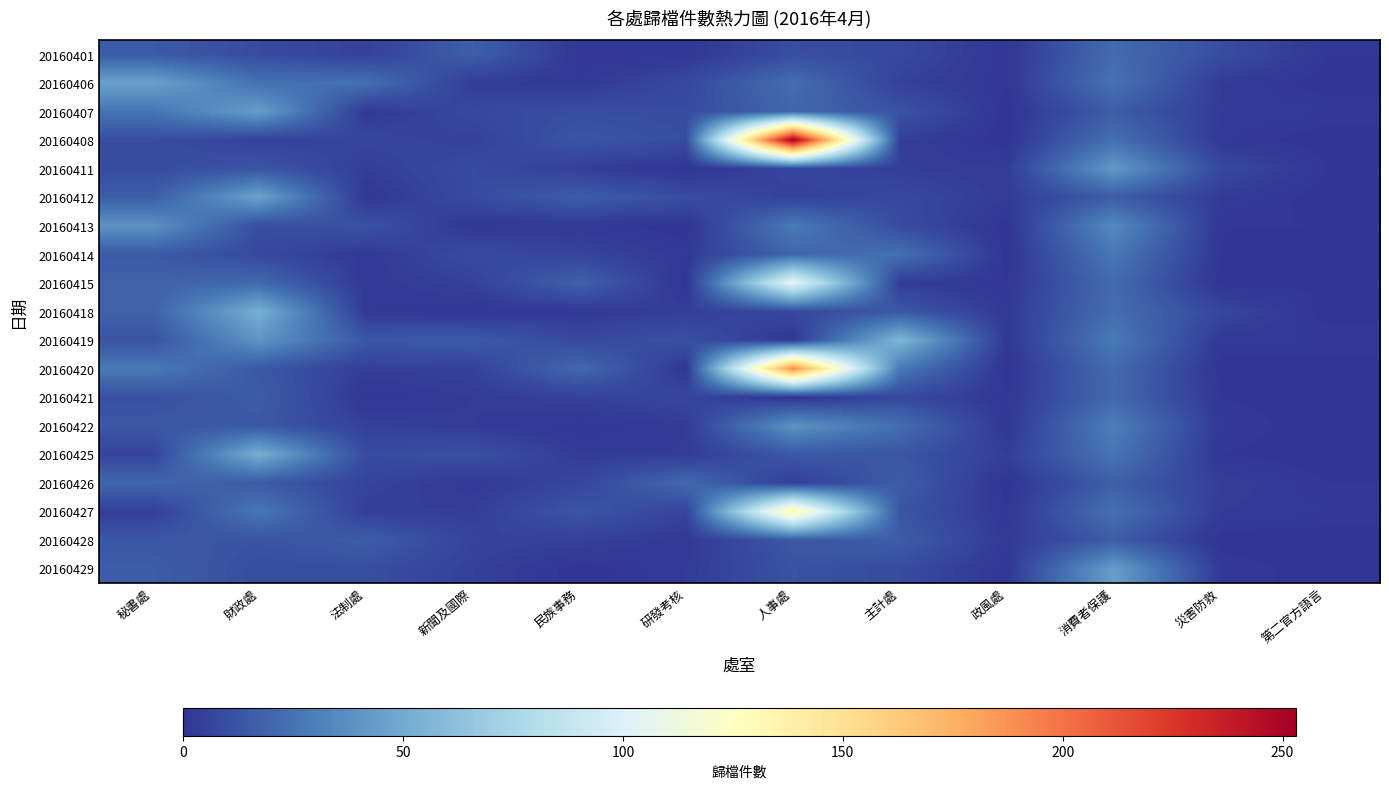

Rank the series at 人事處 from lowest to highest value.

20160421, 20160419, 20160426, 20160412, 20160411, 20160418, 20160401, 20160429, 20160425, 20160428, 20160407, 20160414, 20160406, 20160413, 20160422, 20160415, 20160427, 20160420, 20160408